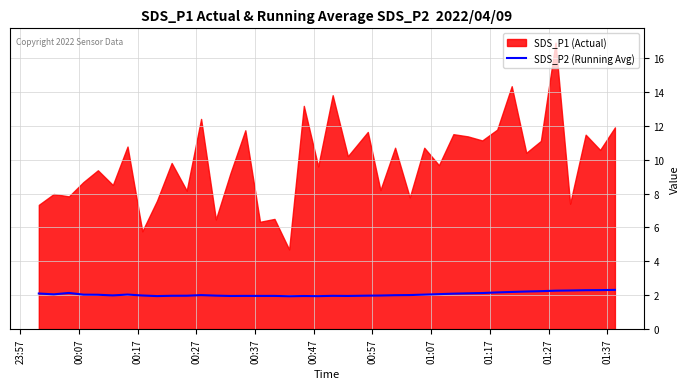

What is the minimum value shown in the chart?

1.9